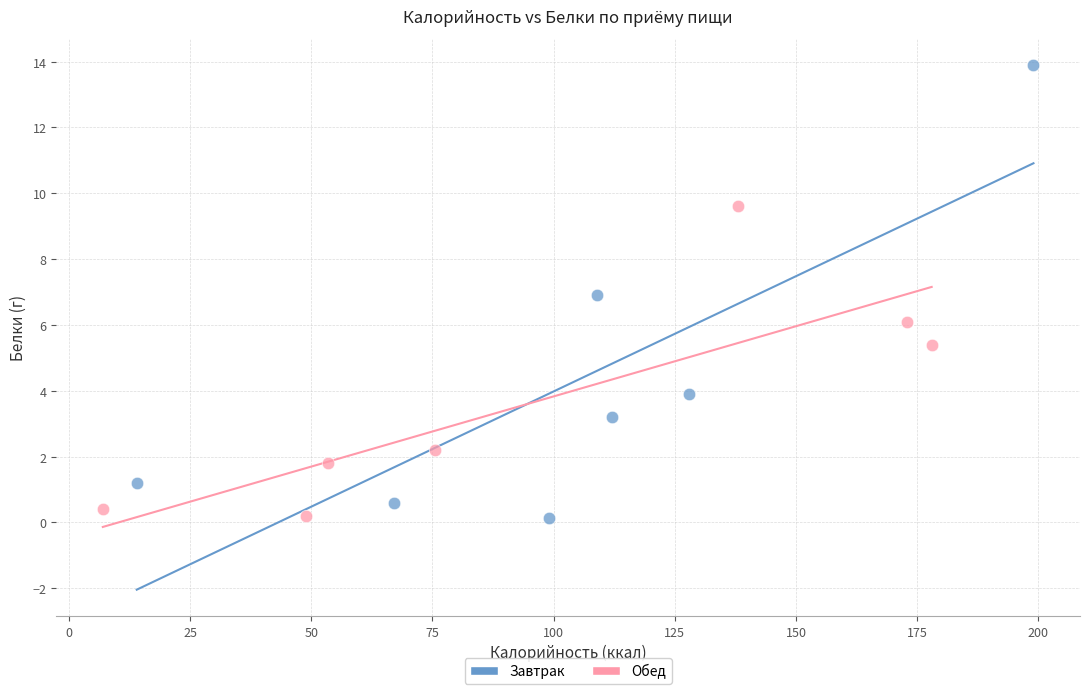

Which series contains the highest Y value?

Завтрак